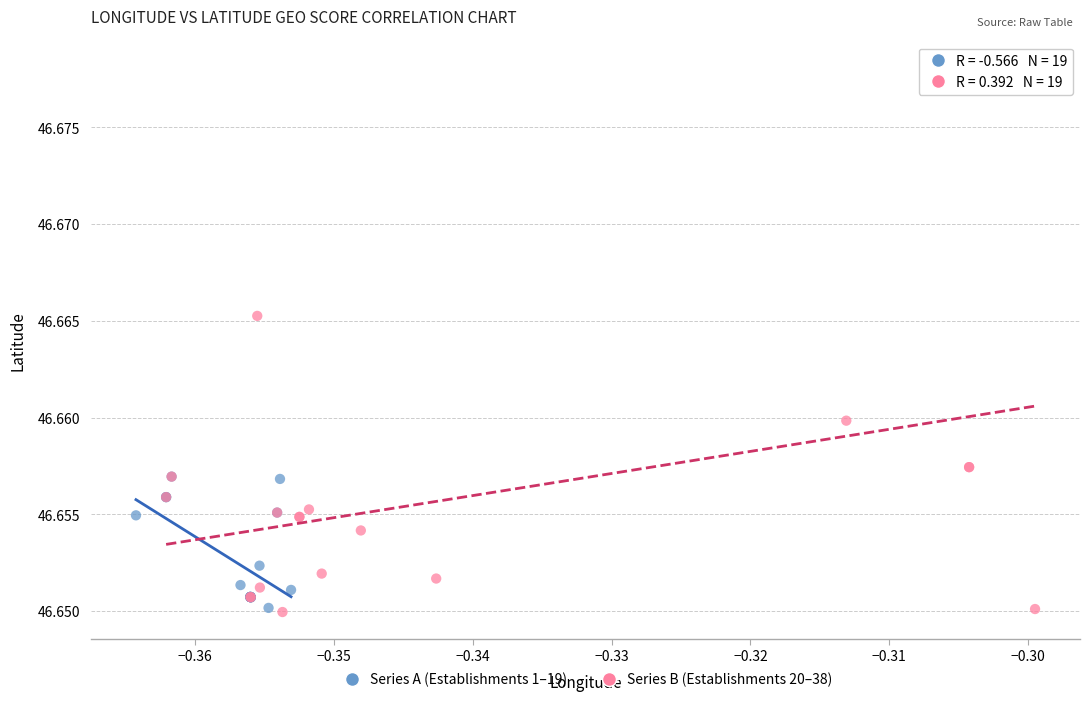

Which series reaches the maximum Y coordinate?

Series B (Establishments 20–38)